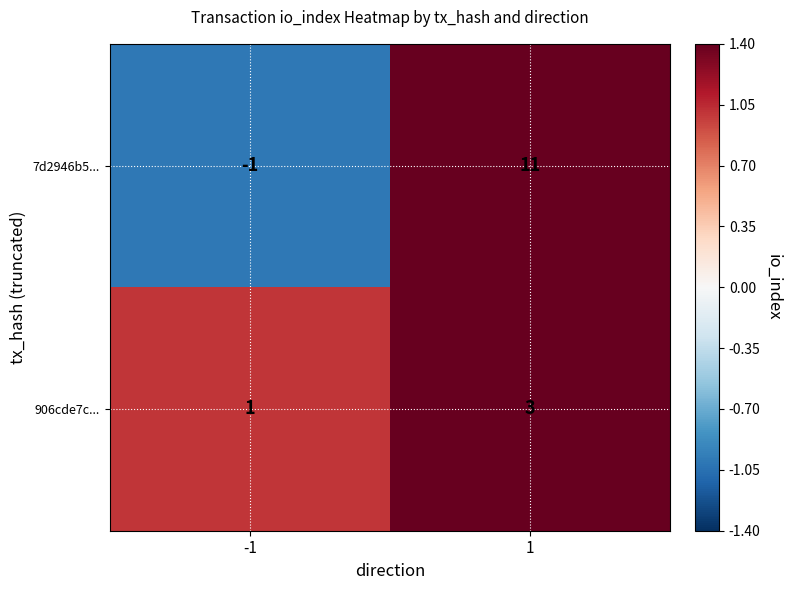

What is the sum of the 7d2946b5... values at 1 and -1?

10